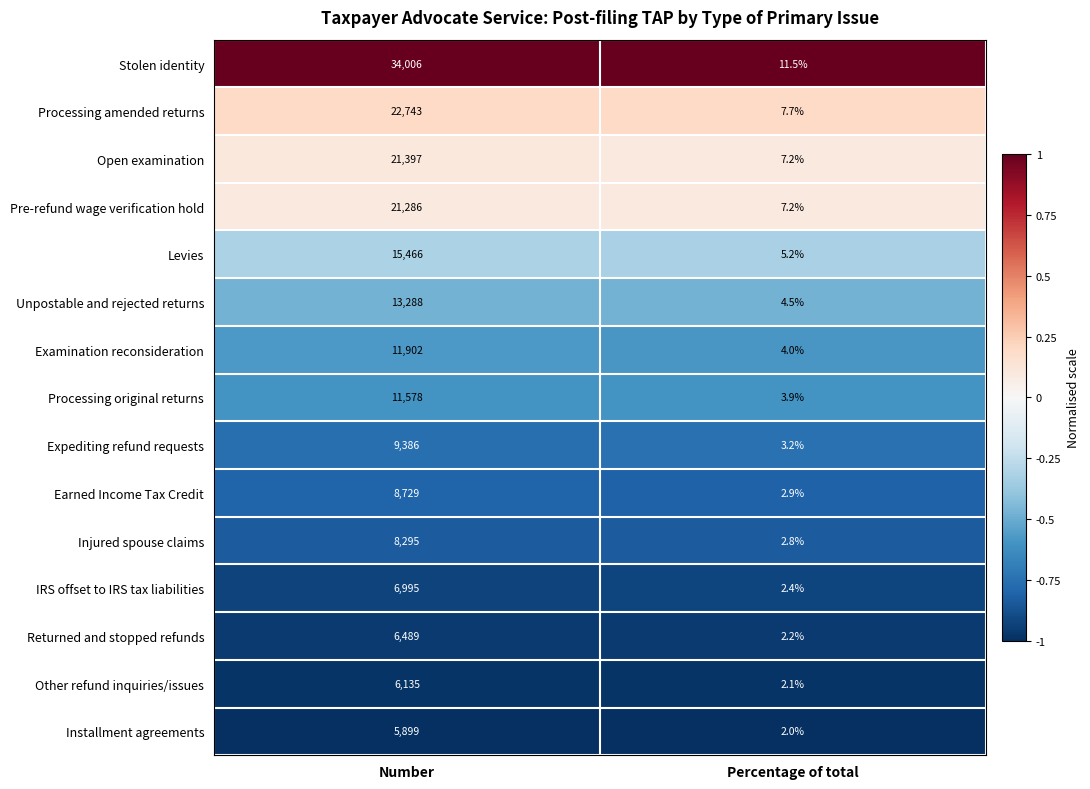

What is the total value across all series at Number?

203594.0